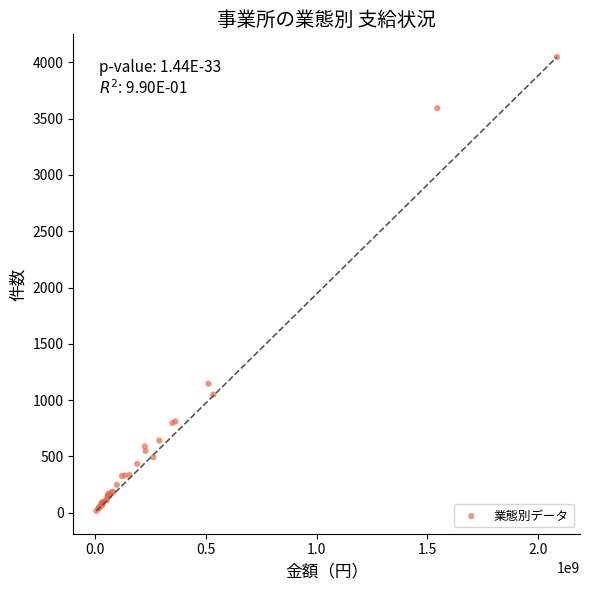

What Y value in the scatter plot is closest to 2031?

1145